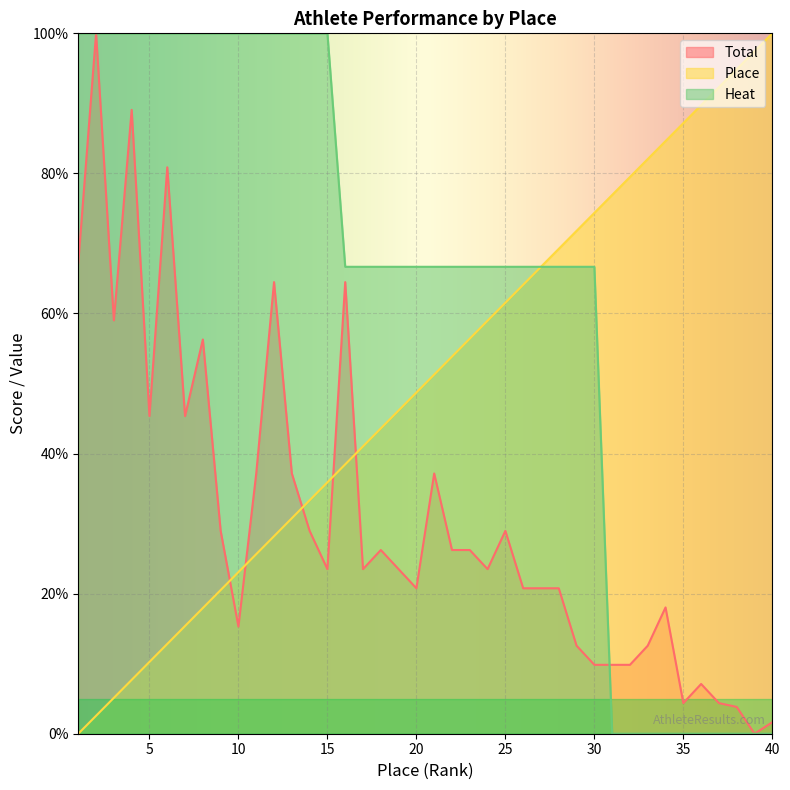

How many data points in Heat are less than 66?

10